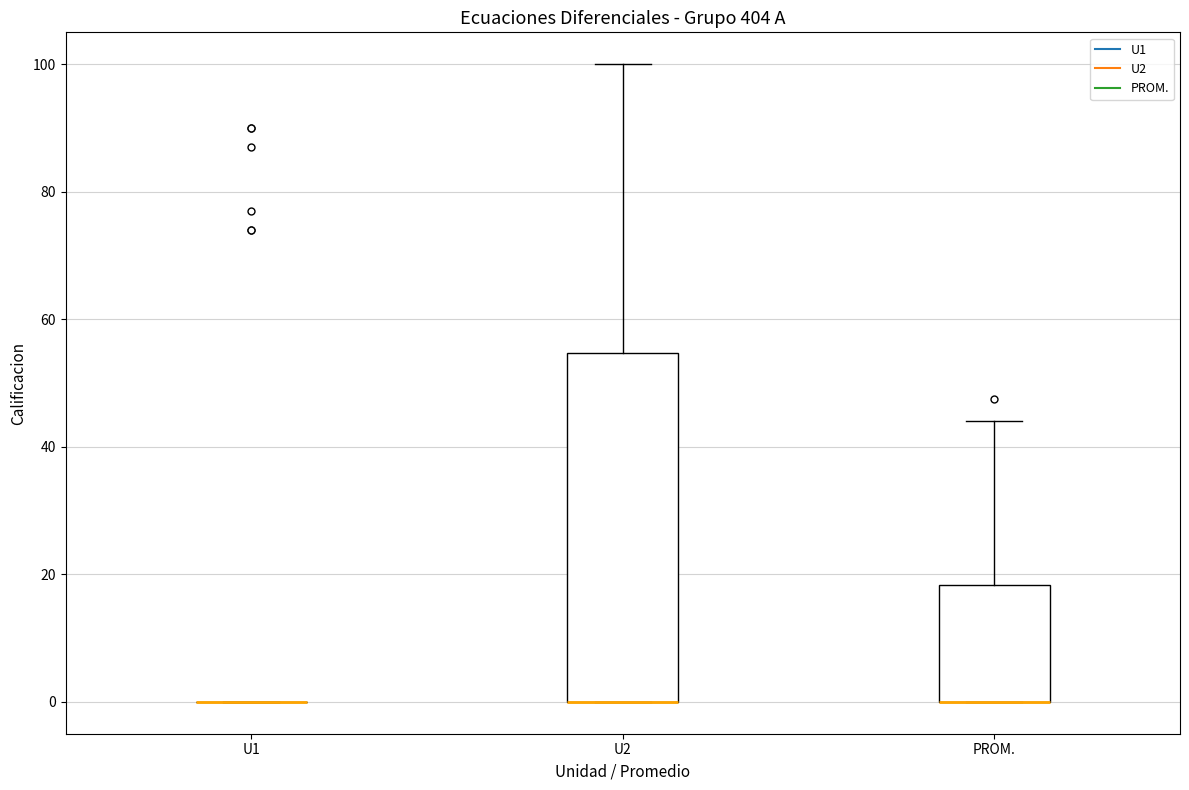

Where is the upper edge of the box for PROM. on the y-axis? The values are not printed on the chart, so give them approximately, as read against the axis.

18